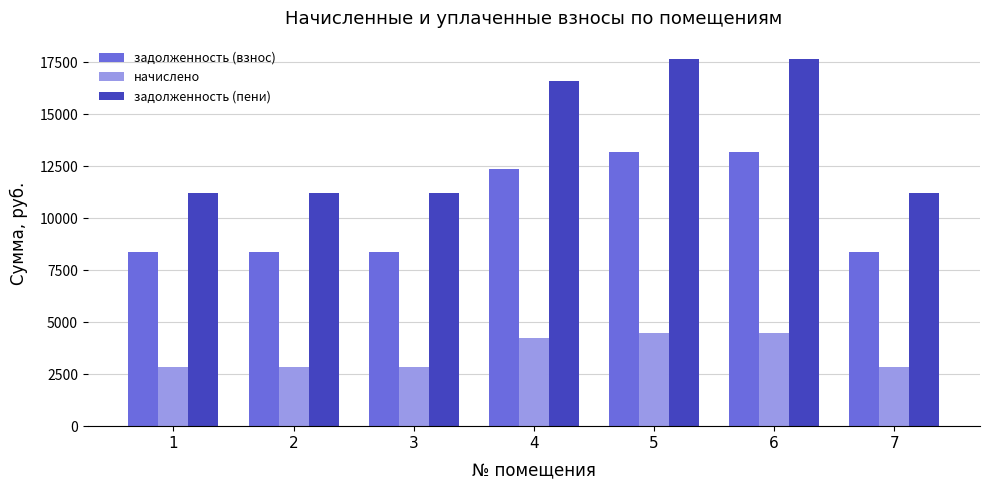

The value of начислено at 6 is 4490.6. True or false?

True